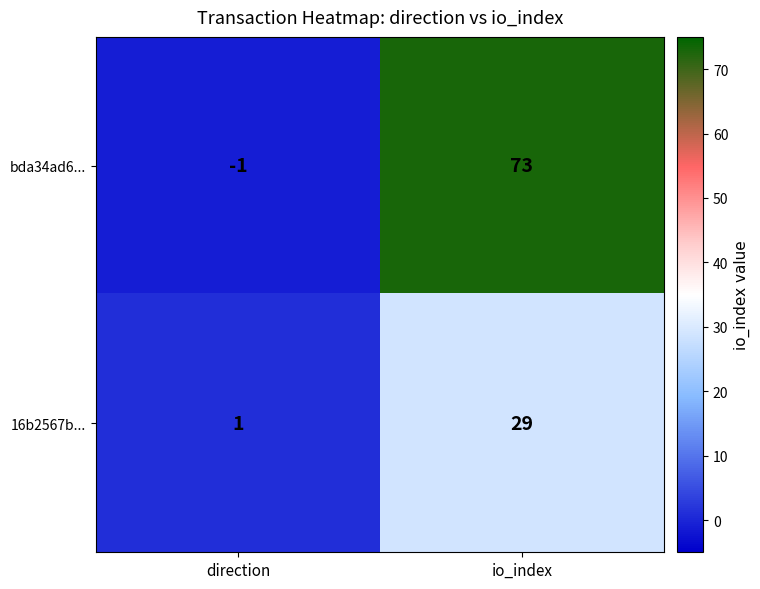

At which label does 16b2567b... reach its peak?

io_index